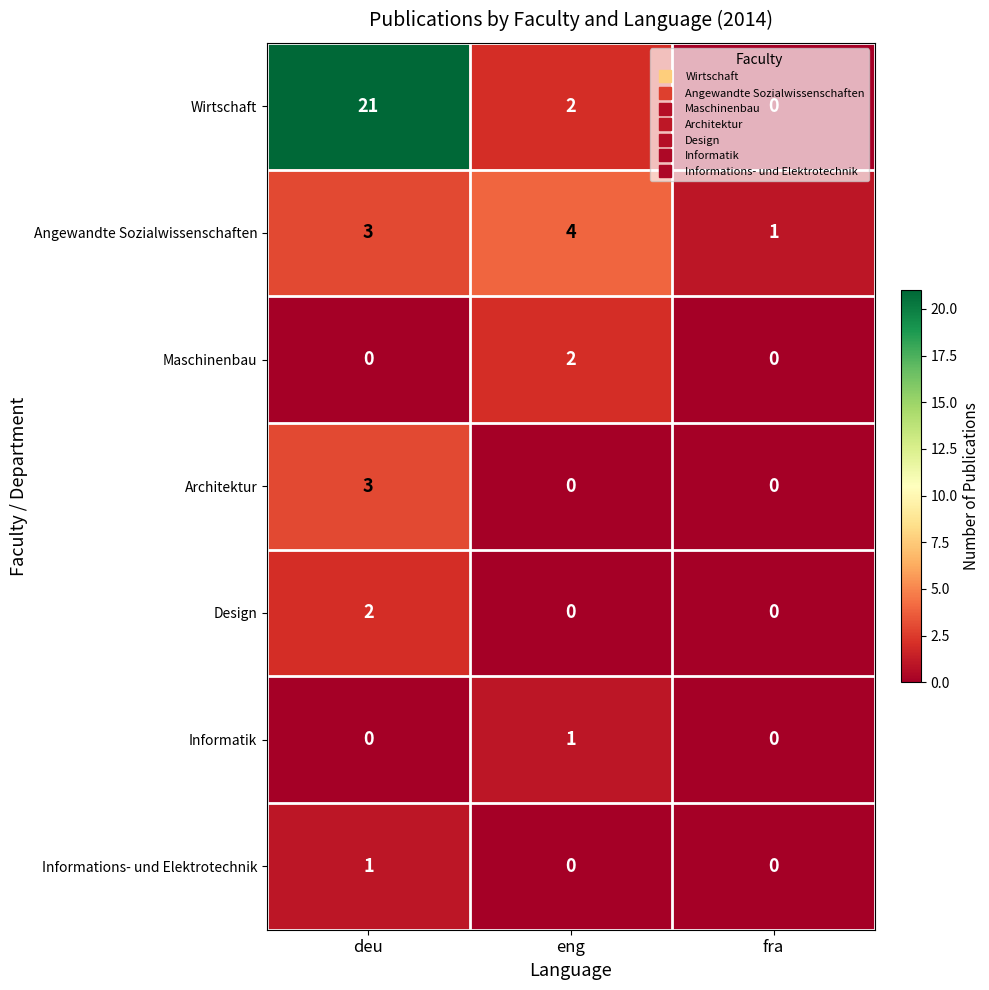

Is it true that Maschinenbau equals 2 at eng?

True